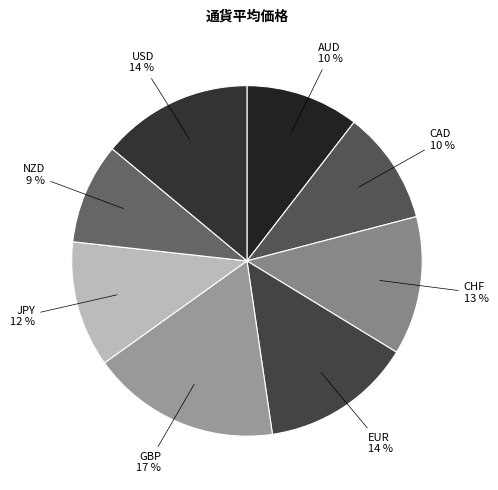

Which slice is the largest?

GBP